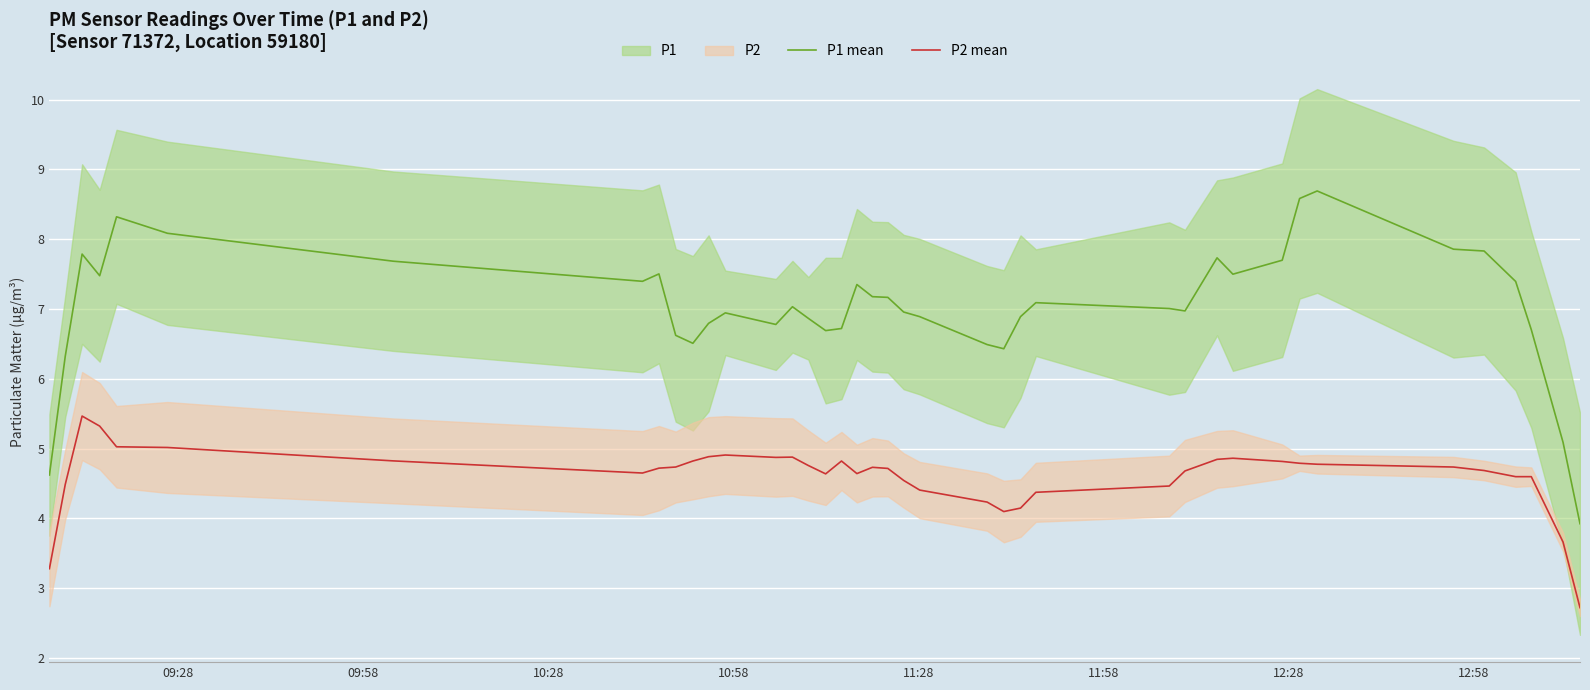

How many interior local valleys does the P1 mean series have?

8